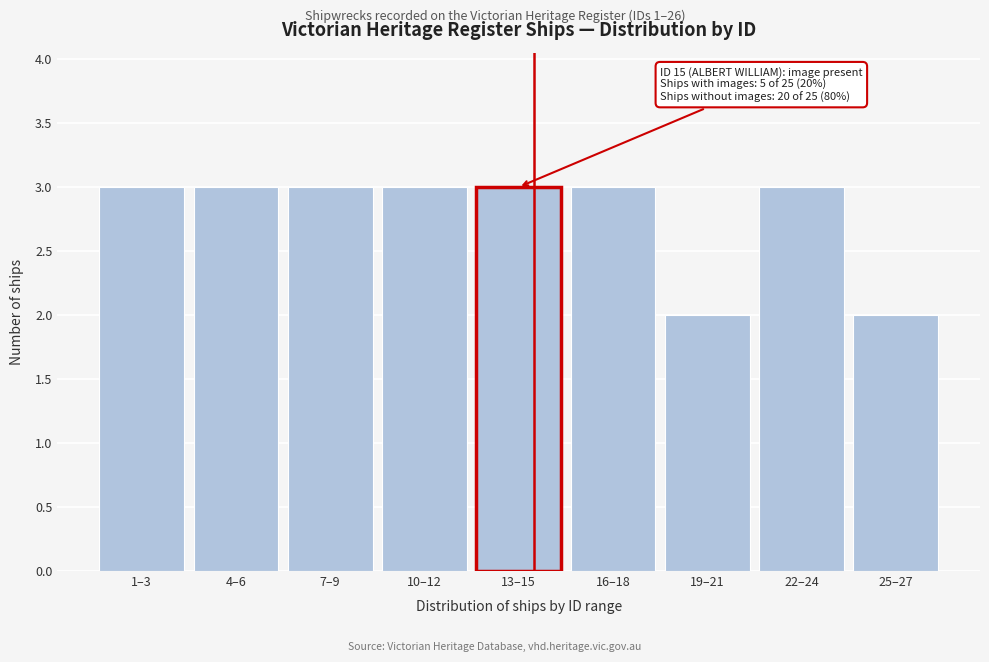

Reading left to right, transcribe all the data shown in this chart.

3	3	3	3	3	3	2	3	2